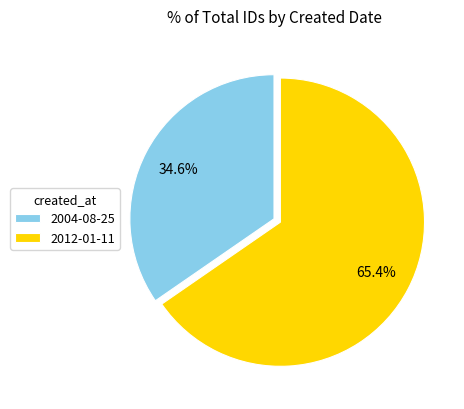

The 2004-08-25 slice represents 29% of the pie. True or false?

False